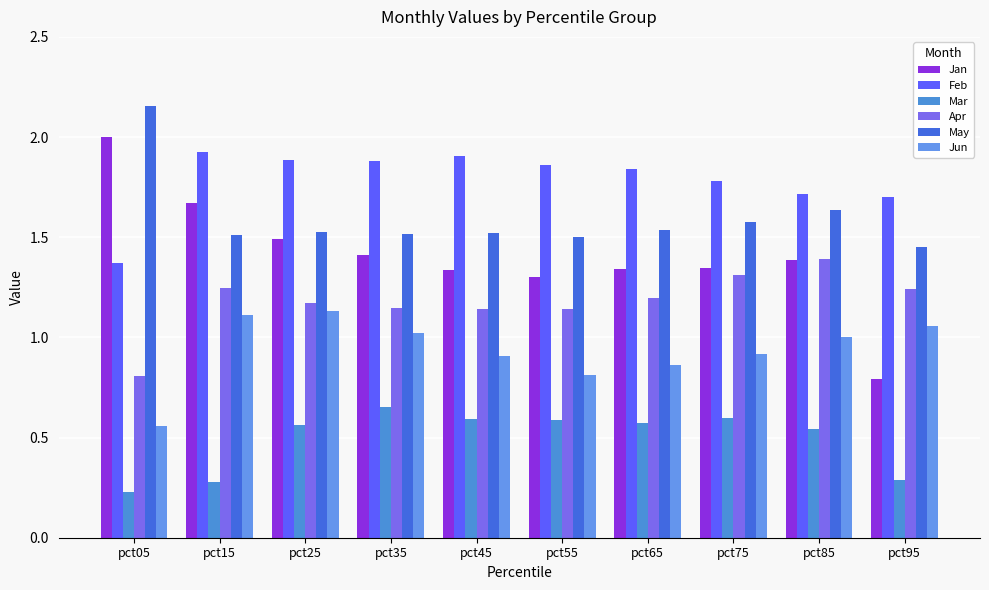

What are all the series names shown in the legend?

Jan, Feb, Mar, Apr, May, Jun